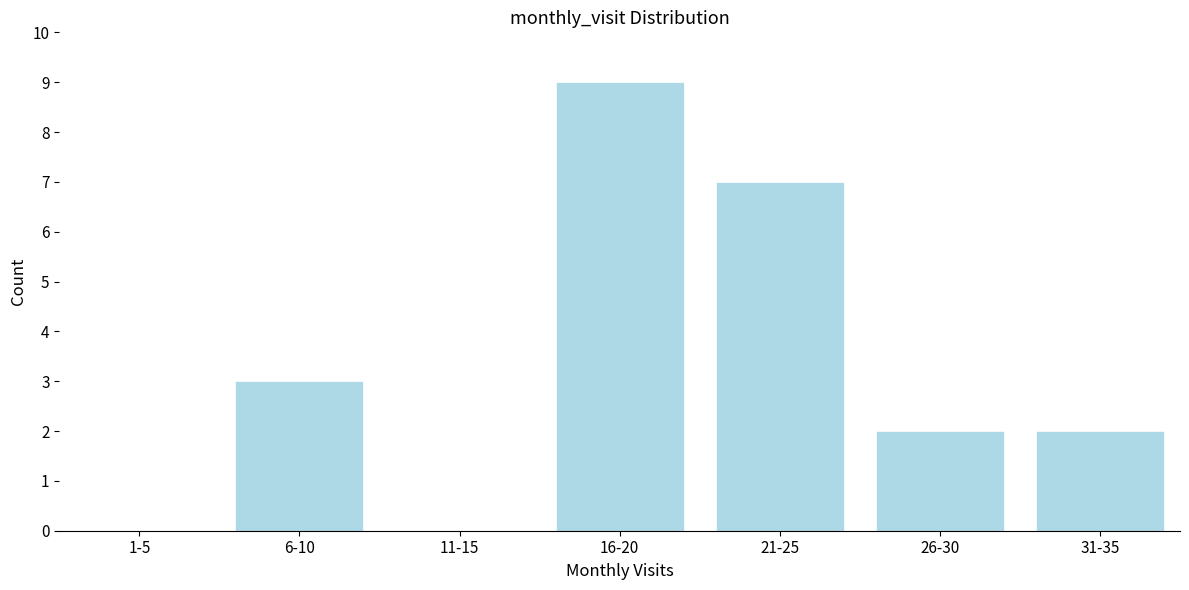

Reading right to left, extract all data points from this chart.

31-35=2	26-30=2	21-25=7	16-20=9	11-15=0	6-10=3	1-5=0